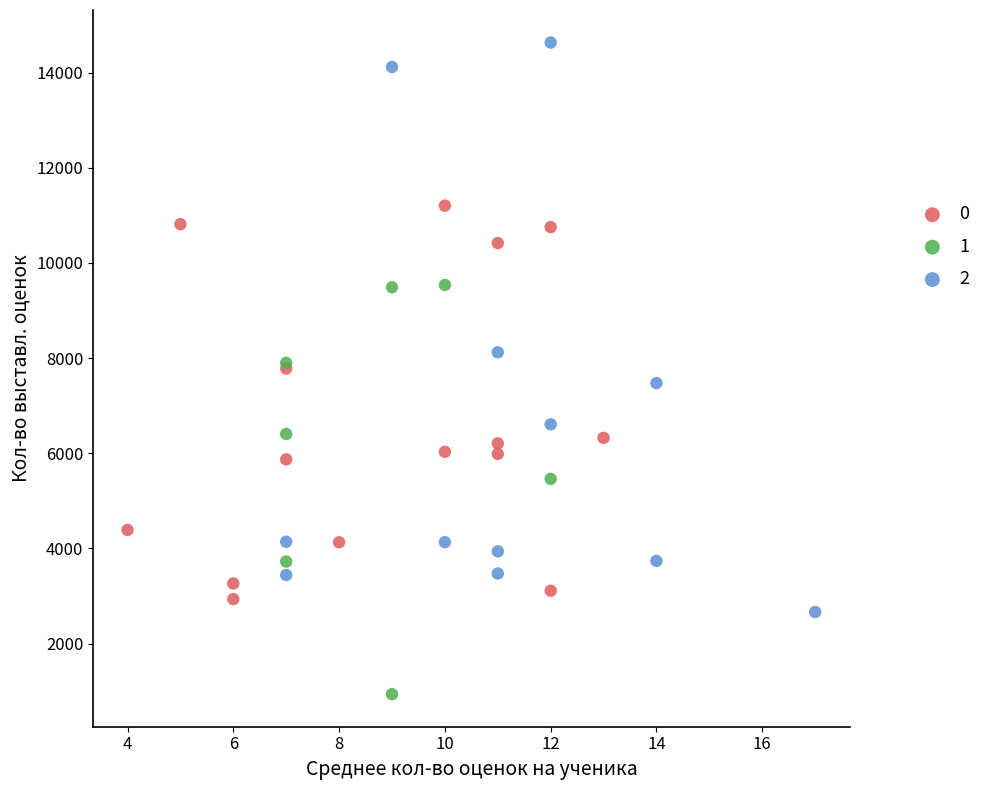

What are all the series names shown in the legend?

0, 1, 2